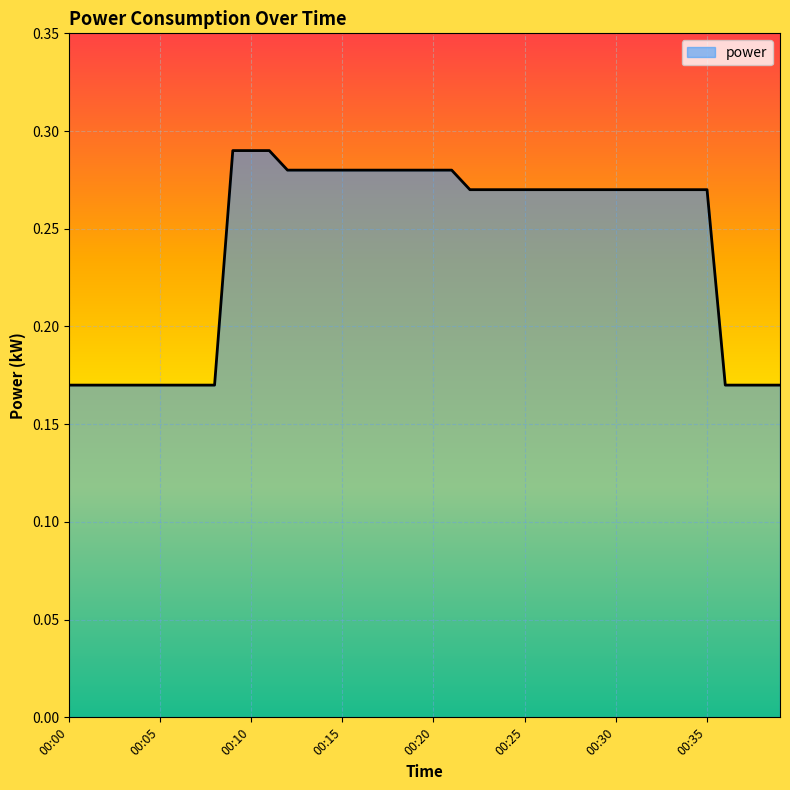

List the labels in order of value, largest first.

00:09, 00:10, 00:11, 00:12, 00:13, 00:14, 00:15, 00:16, 00:17, 00:18, 00:19, 00:20, 00:21, 00:22, 00:23, 00:24, 00:25, 00:26, 00:27, 00:28, 00:29, 00:30, 00:31, 00:32, 00:33, 00:34, 00:35, 00:00, 00:01, 00:02, 00:03, 00:04, 00:05, 00:06, 00:07, 00:08, 00:36, 00:37, 00:38, 00:39